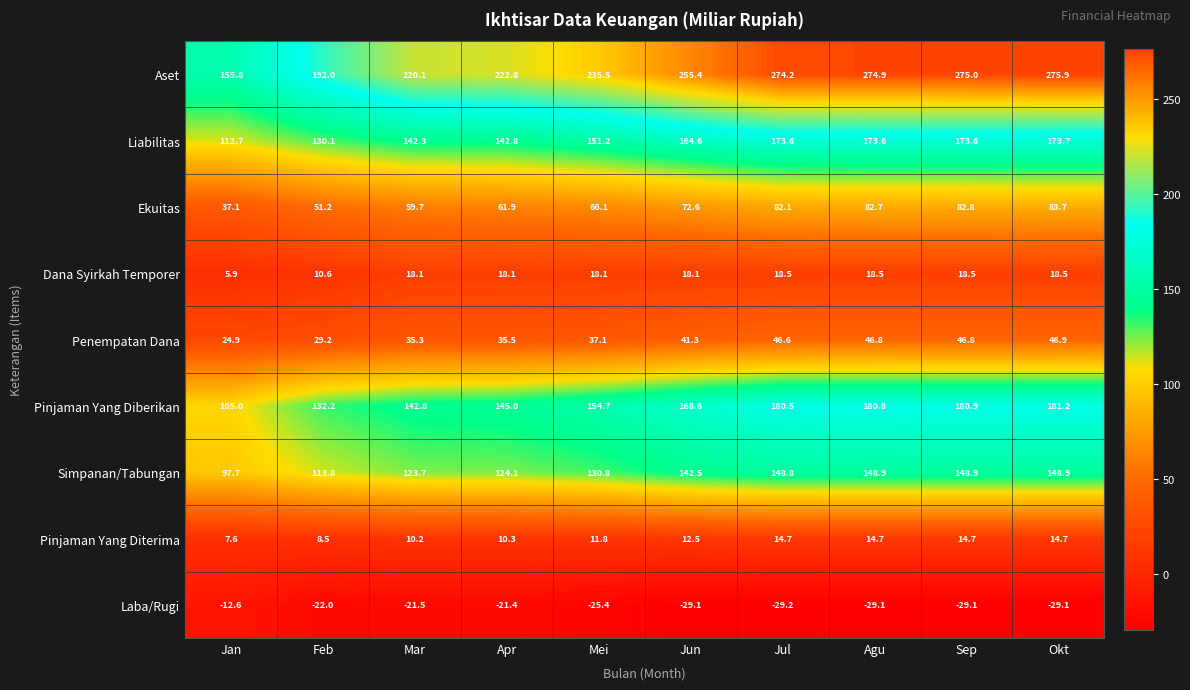

Rank the series by their maximum value, from lowest to highest.

Laba/Rugi, Pinjaman Yang Diterima, Dana Syirkah Temporer, Penempatan Dana, Ekuitas, Simpanan/Tabungan, Liabilitas, Pinjaman Yang Diberikan, Aset